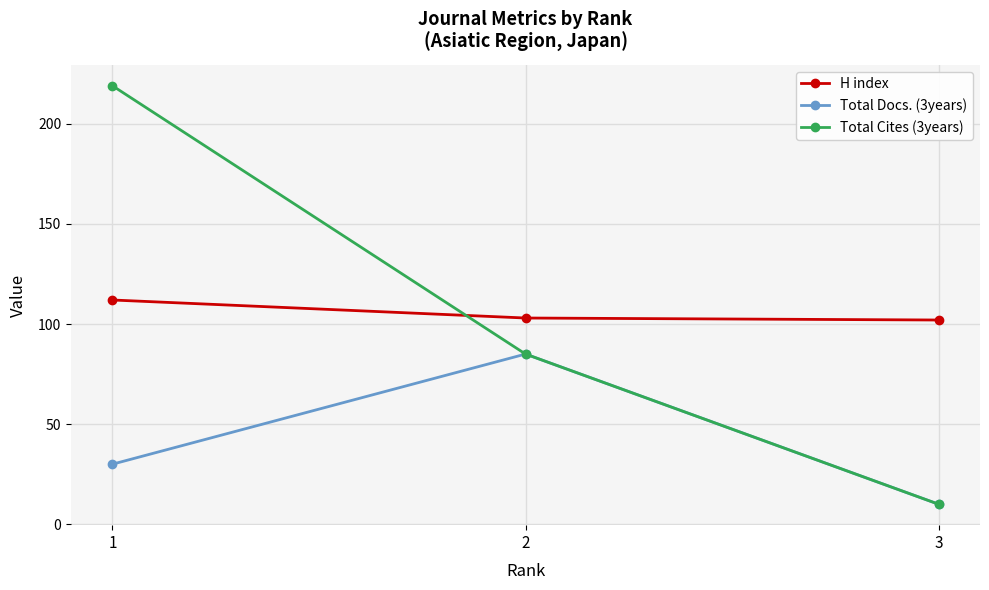

List the series in order of their peak value, lowest first.

Total Docs. (3years), H index, Total Cites (3years)